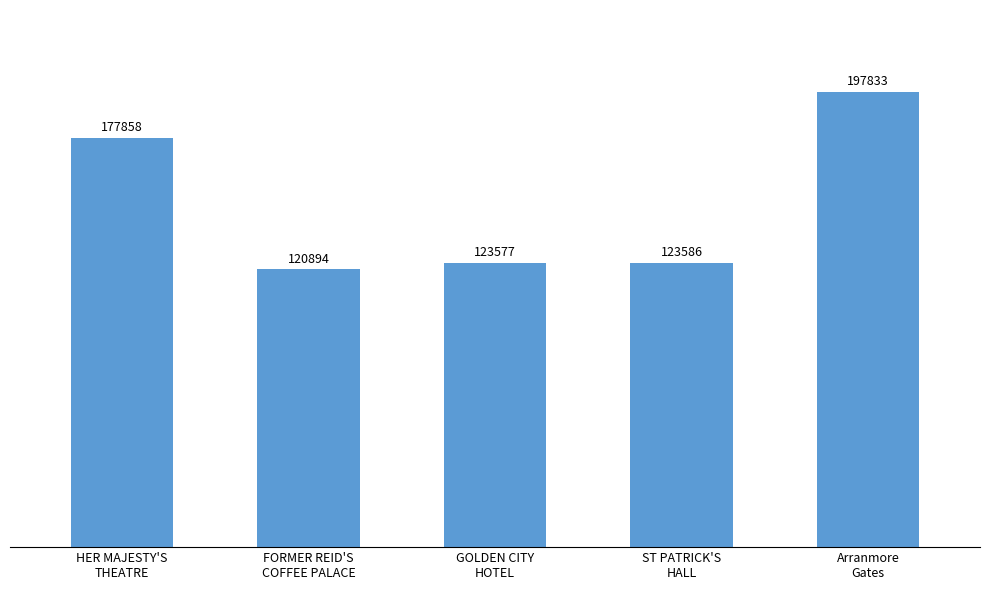

What is the label of the 2nd bar from the right?

ST PATRICK'S
HALL